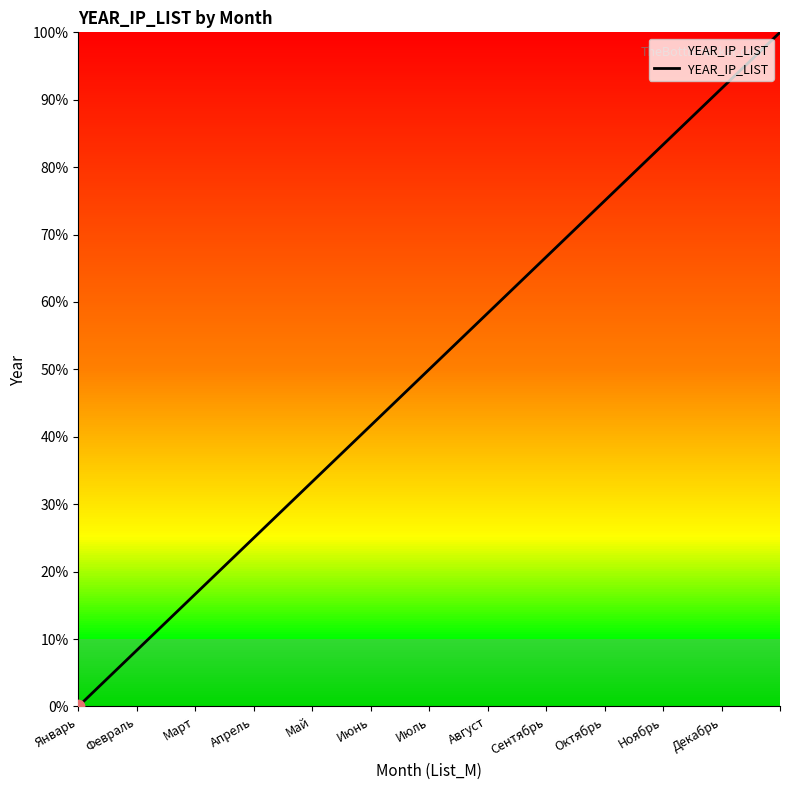

What is the difference between the maximum and minimum values?

100.0